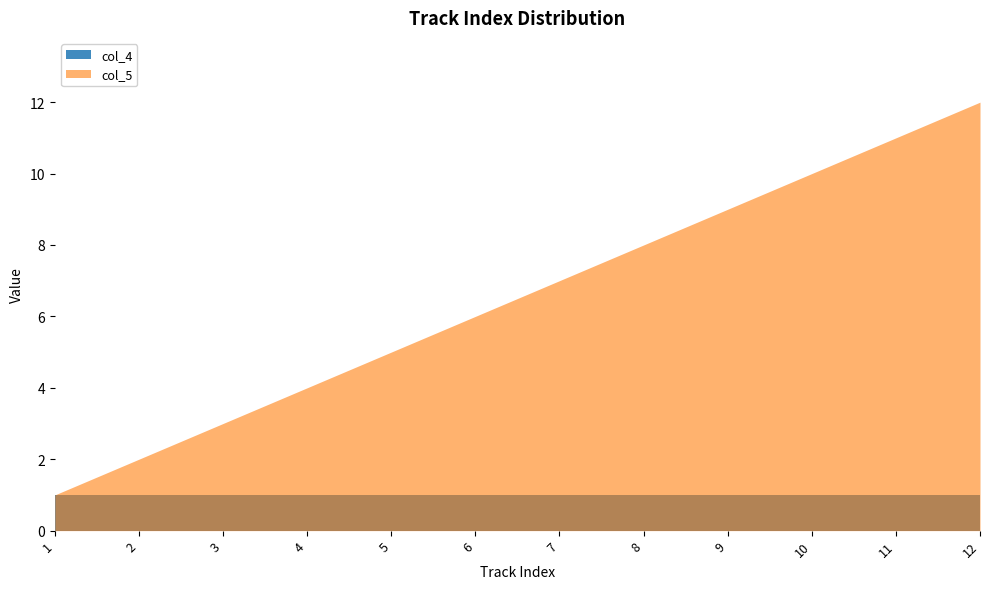

True or false: col_5 has a value of 9 at 9.

True